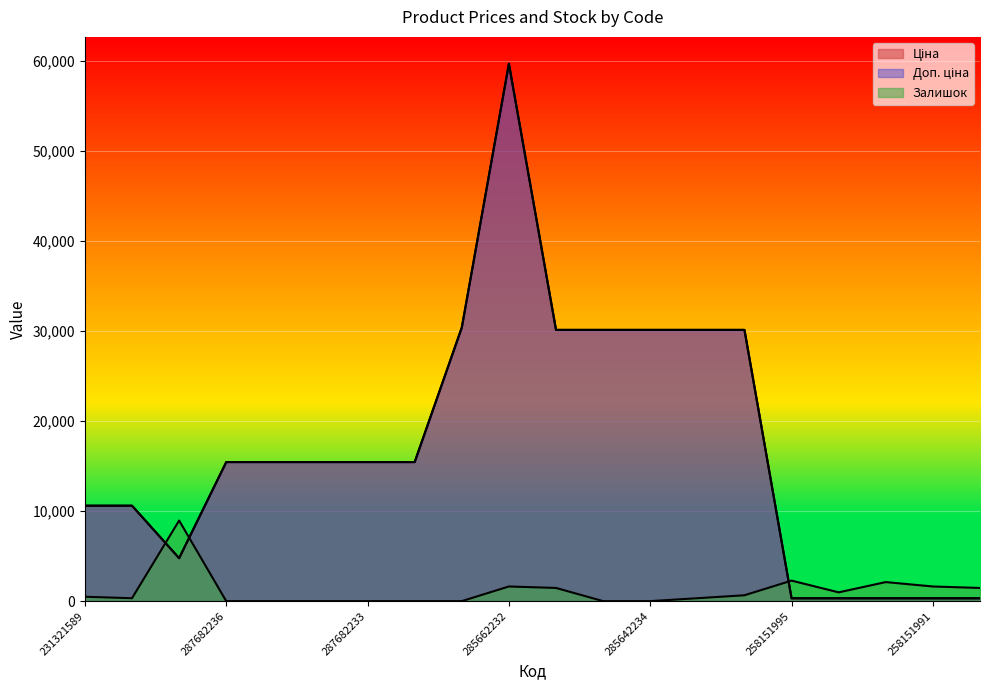

List the labels in order of Залишок value, smallest first.

287682236, 287682235, 287682234, 287682233, 287682231, 287702232, 285642235, 285642234, 231321587, 285642233, 231321589, 285642231, 258151993, 285642236, 258151850, 285662232, 258151991, 258151992, 258151995, 231321584